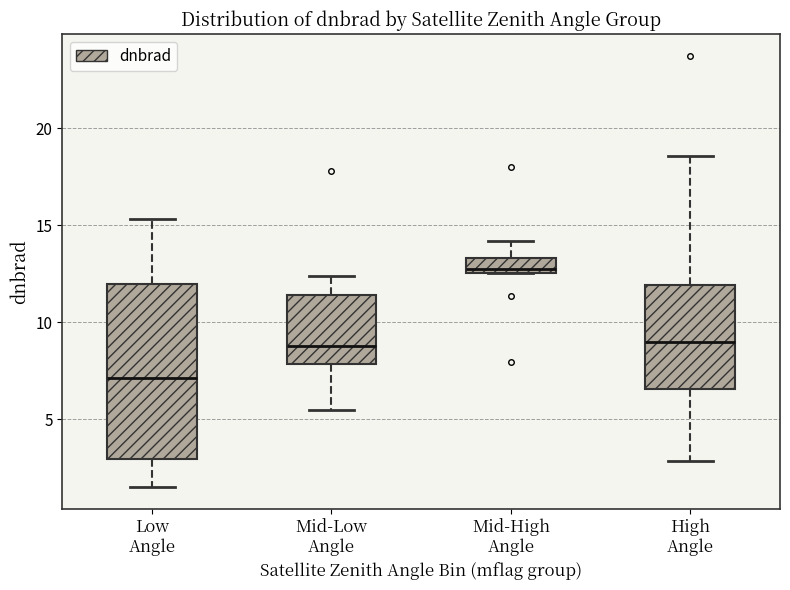

Reading left to right, read every box against the y-axis: the position of its median line, the range the box covers, and the ends of its whiskers. The values are not printed on the chart, so give them approximately, as read against the axis.

Low Angle: median 7.0, box 3.0 to 12.0, whiskers 1.5 to 15.5
Mid-Low Angle: median 9.0, box 8.0 to 11.5, whiskers 5.5 to 12.5
Mid-High Angle: median 12.5 (just above the box's lower edge), box 12.5 to 13.5, whiskers 12.5 to 14.0
High Angle: median 9.0, box 6.5 to 12.0, whiskers 3.0 to 18.5